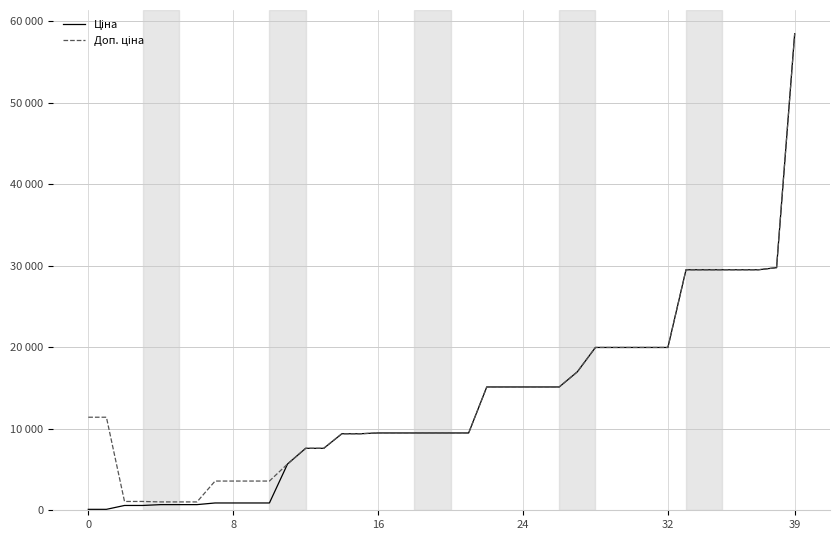

Does the chart have visible grid lines?

Yes